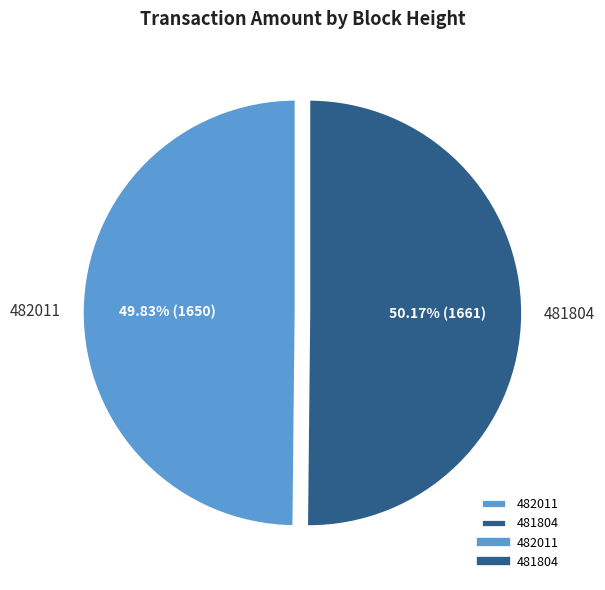

The 481804 slice represents 50% of the pie. True or false?

True